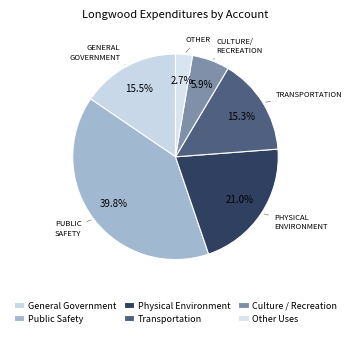

Approximately how many times larger is the value at Culture / Recreation compared to General Government?

0.4